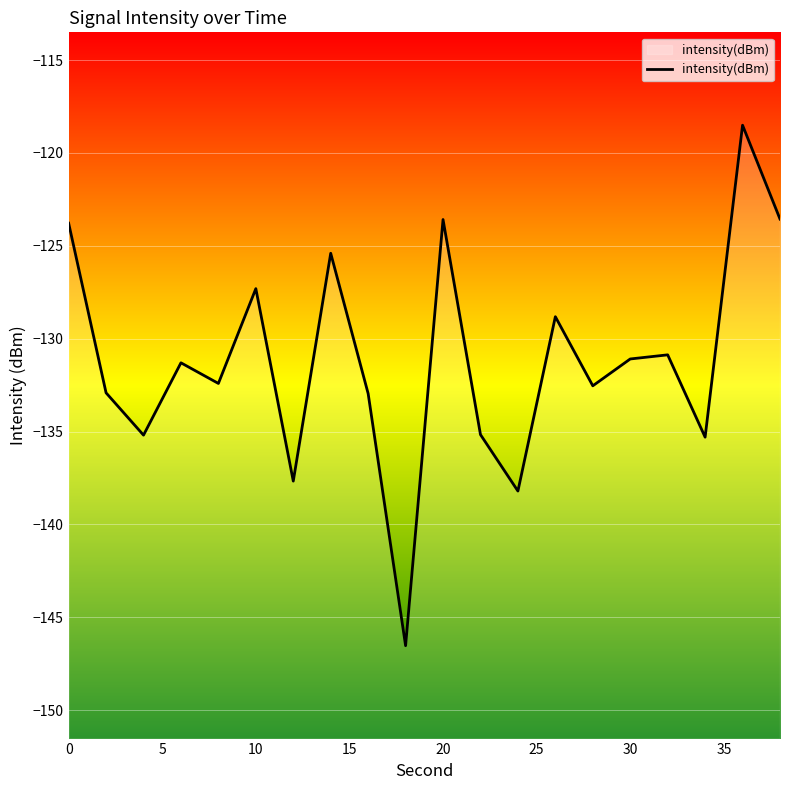

Is it true that the value at 20 is -123.6?

True